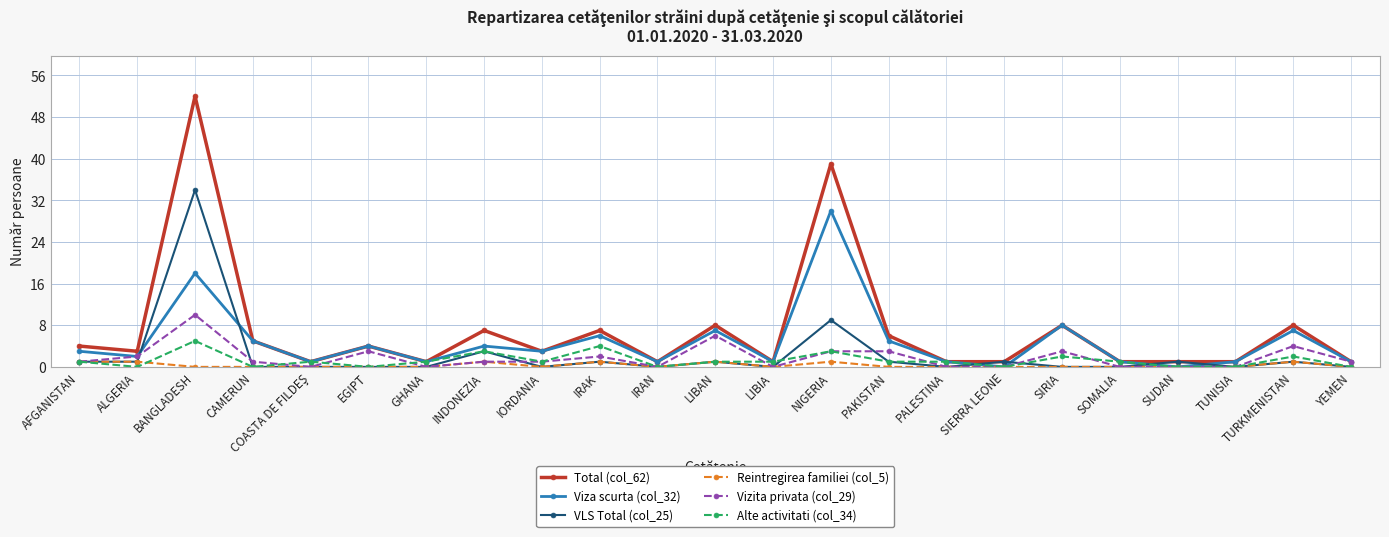

At how many categories does at least one series exceed 43?

1